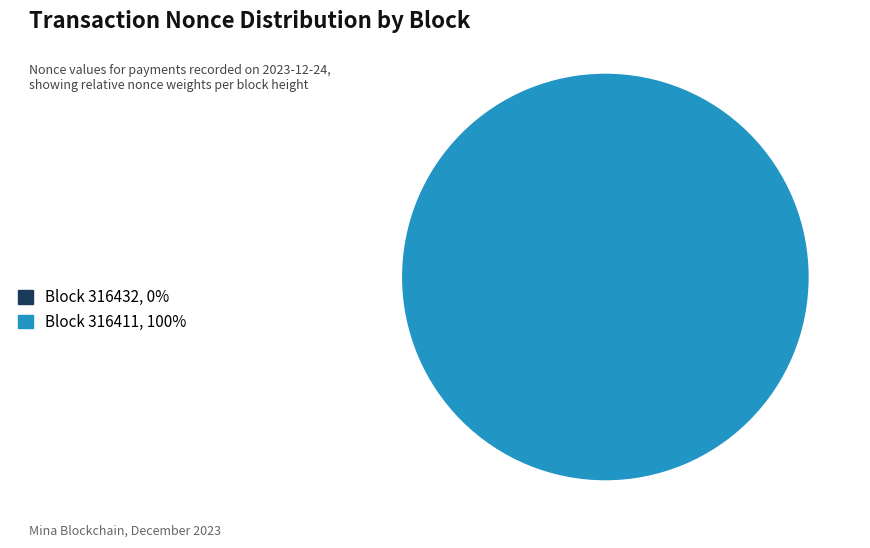

What is the total percentage of 316432 and 316411?

100.0%